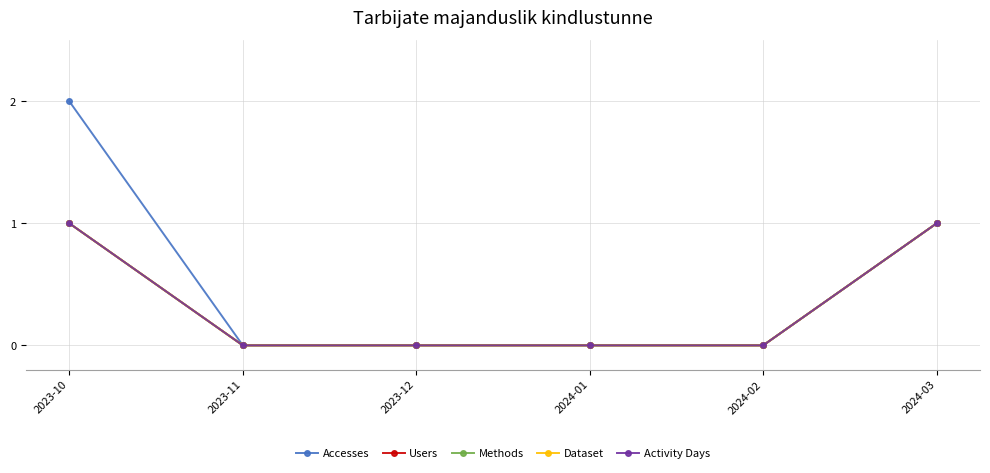

Rank the categories by Methods value from highest to lowest.

2023-10, 2024-03, 2023-11, 2023-12, 2024-01, 2024-02